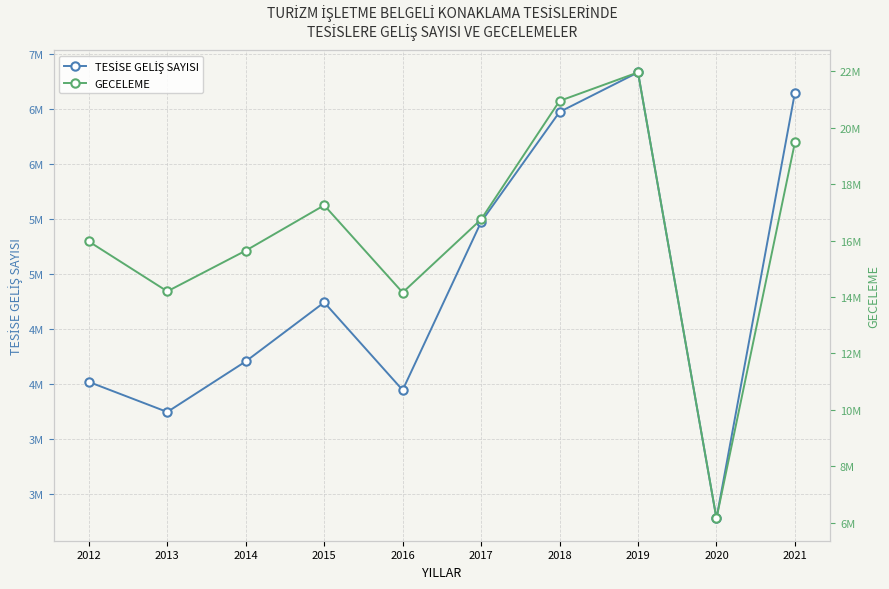

At how many categories does at least one series exceed 21346185?

1